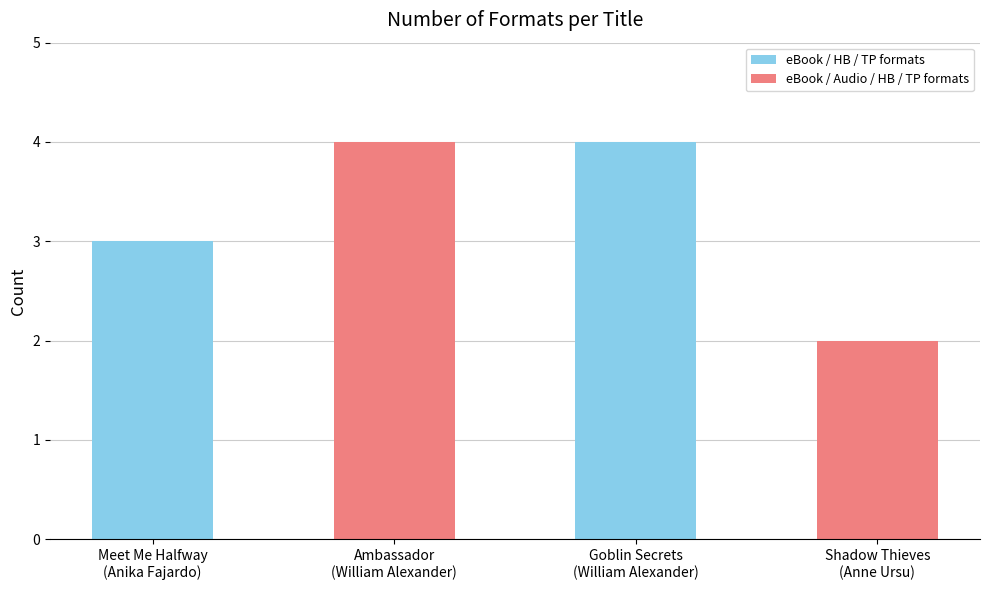

Is it true that the value at Goblin Secrets
(William Alexander) is 1?

False